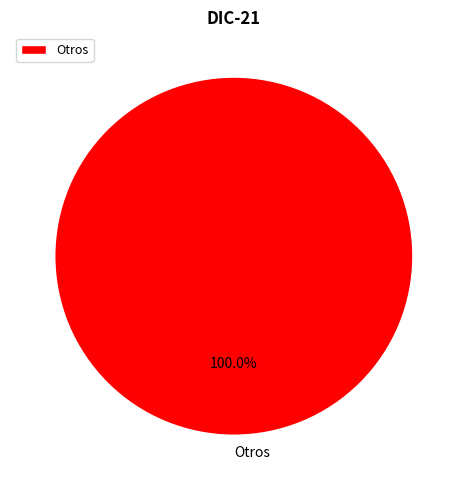

Rank the categories by value from highest to lowest.

Otros